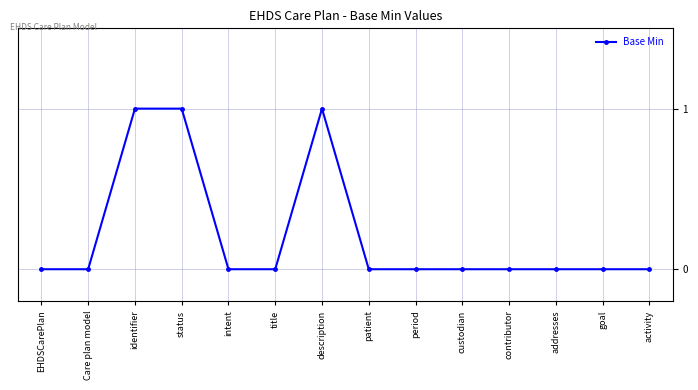

True or false: the data has more than 0 interior local peaks.

True